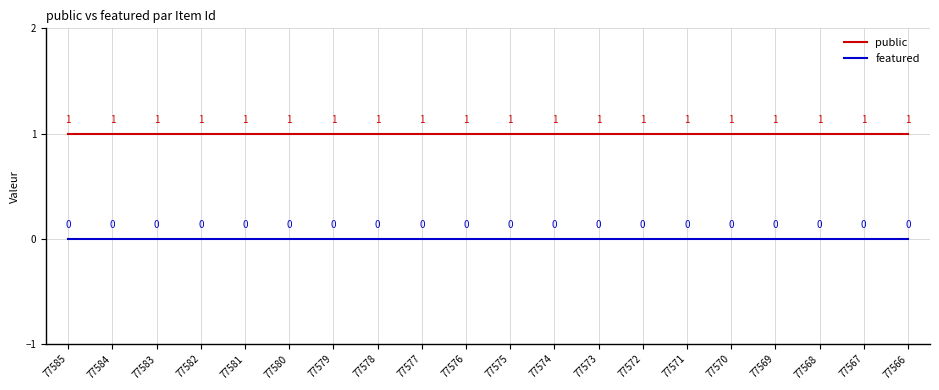

What are all the series names shown in the legend?

public, featured